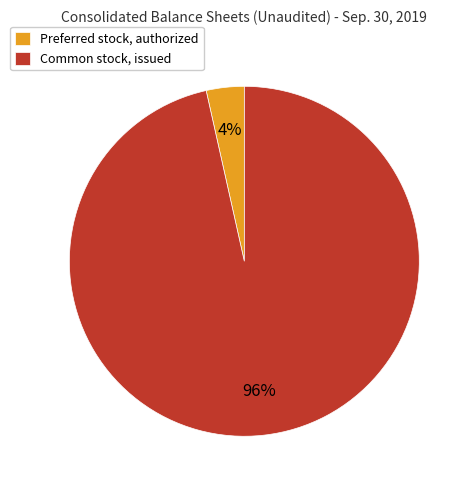

Which category has the biggest portion of the pie?

Common stock, issued